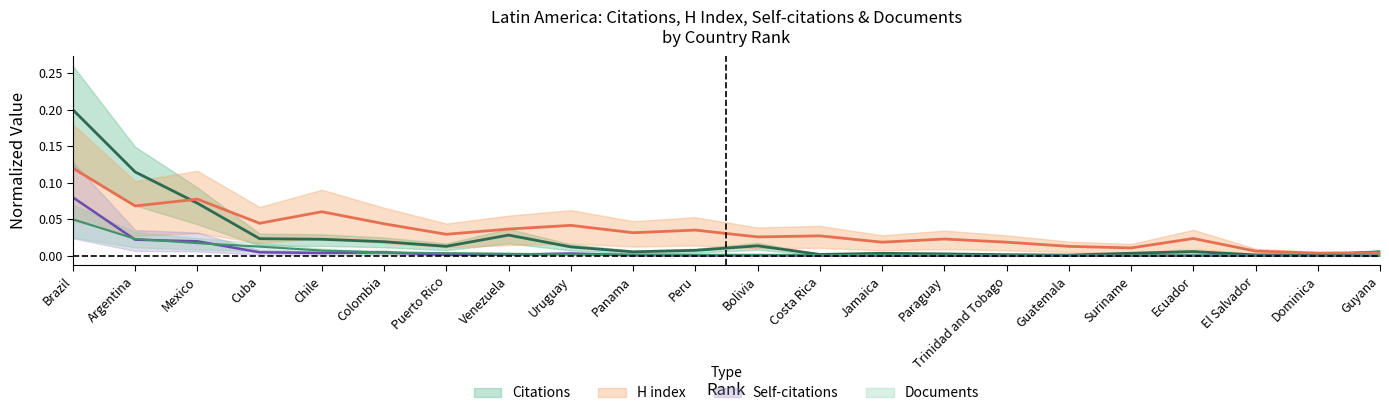

Which series changed the most between Mexico and Panama?

Citations